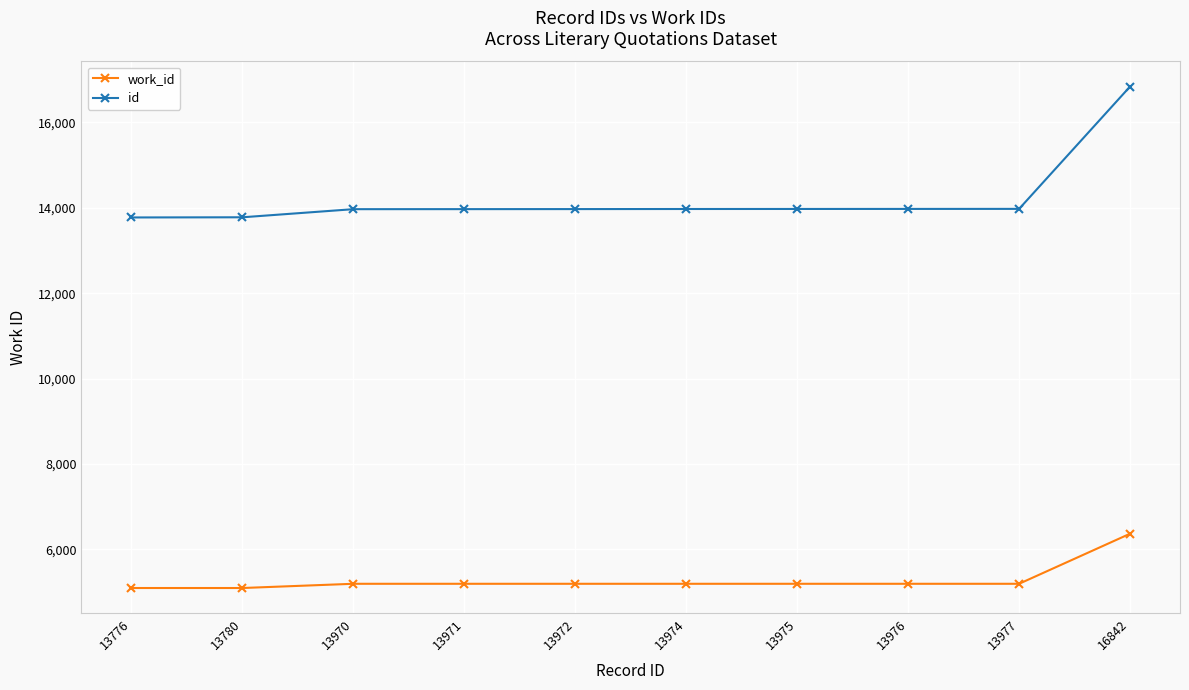

What is the difference between the highest and lowest values at 13970?

8773